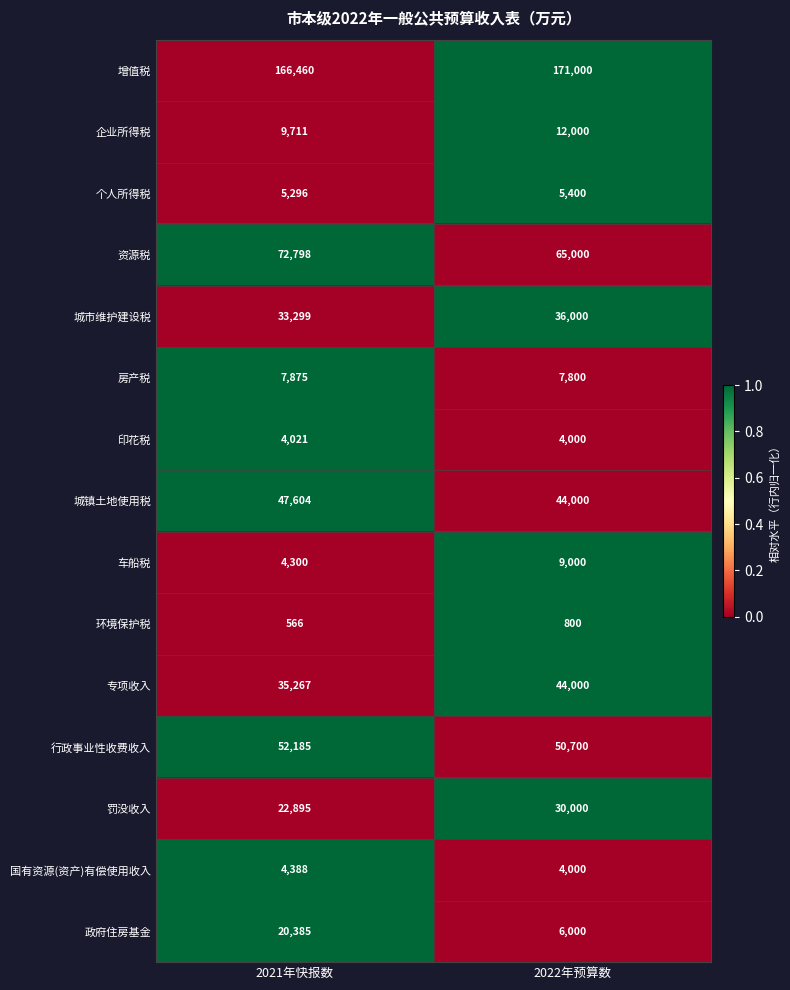

What is the difference between the highest and lowest values at 2022年预算数?

170200